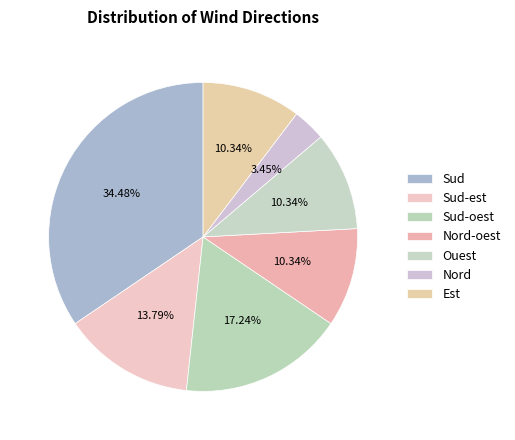

Count the number of slices in the pie.

7